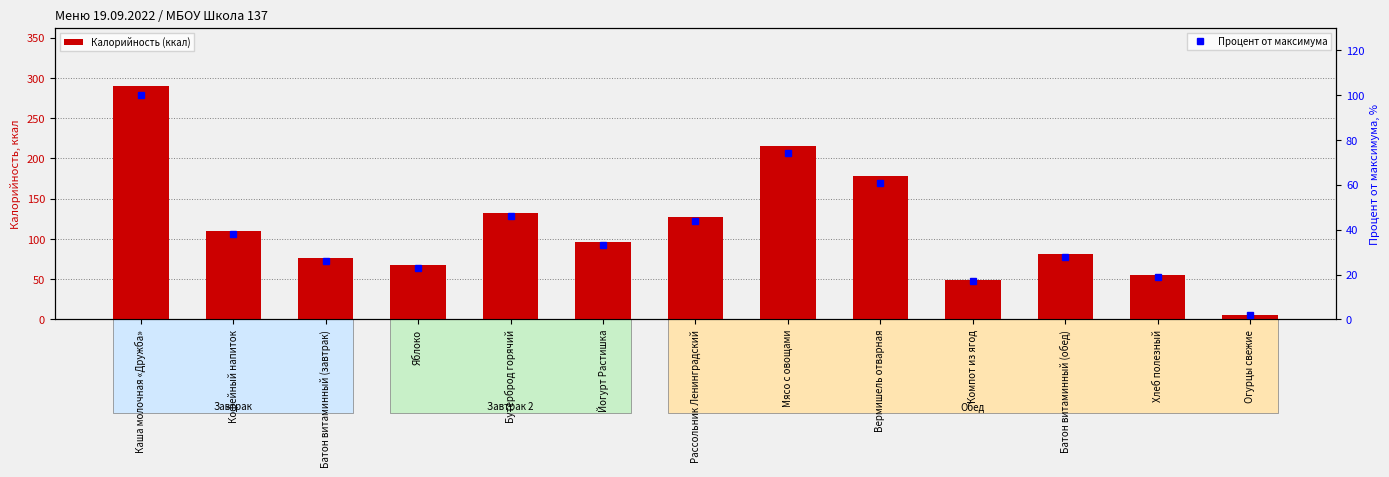

Reading left to right, transcribe all the data shown in this chart.

Калорийность (ккал): Каша молочная «Дружба»=290	Кофейный напиток=110	Батон витаминный (завтрак)=76	Яблоко=67	Бутерброд горячий=132	Йогурт Растишка=96	Рассольник Ленинградский=127	Мясо с овощами=215	Вермишель отварная=178	Компот из ягод=49	Батон витаминный (обед)=81	Хлеб полезный=55	Огурцы свежие=5
Процент от максимума: Каша молочная «Дружба»=100	Кофейный напиток=38	Батон витаминный (завтрак)=26	Яблоко=23	Бутерброд горячий=46	Йогурт Растишка=33	Рассольник Ленинградский=44	Мясо с овощами=74	Вермишель отварная=61	Компот из ягод=17	Батон витаминный (обед)=28	Хлеб полезный=19	Огурцы свежие=2